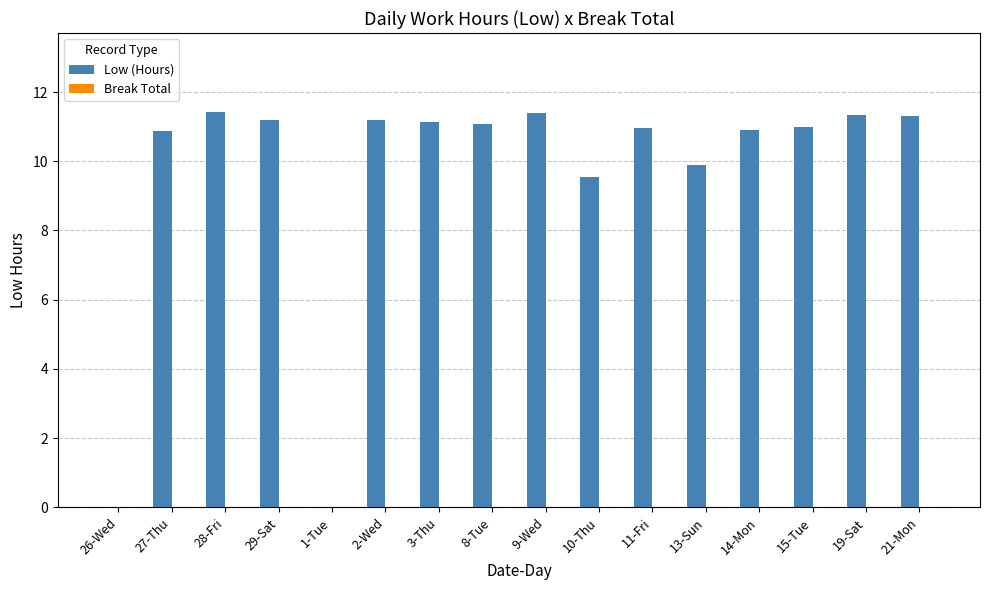

What is the change in value from 26-Wed to 19-Sat?

+11.3